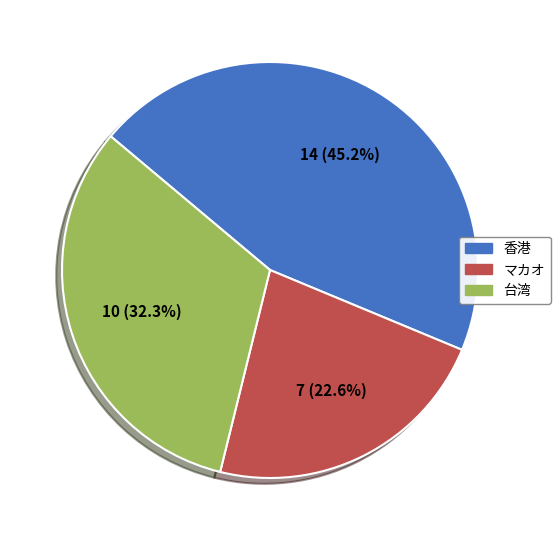

Is there any slice that represents more than half of the pie?

No